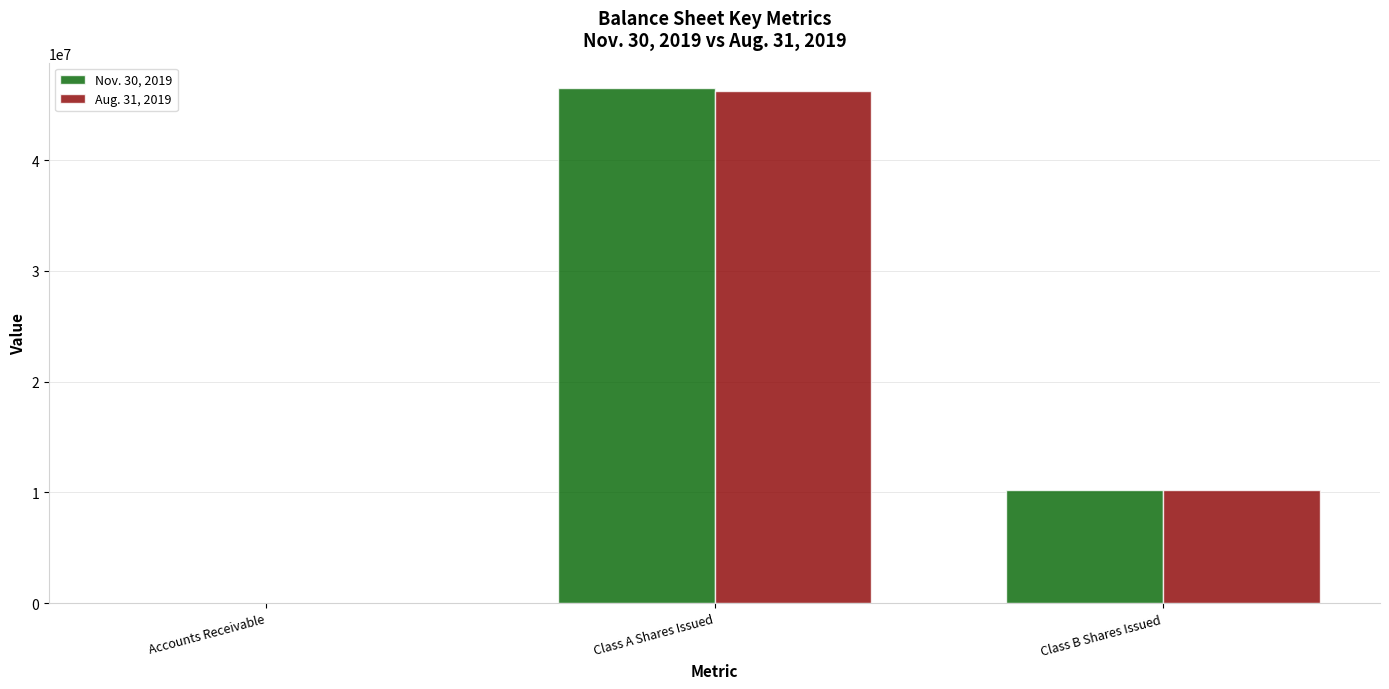

Read the Nov. 30, 2019 value at Class A Shares Issued, to the nearest 100.

46468900